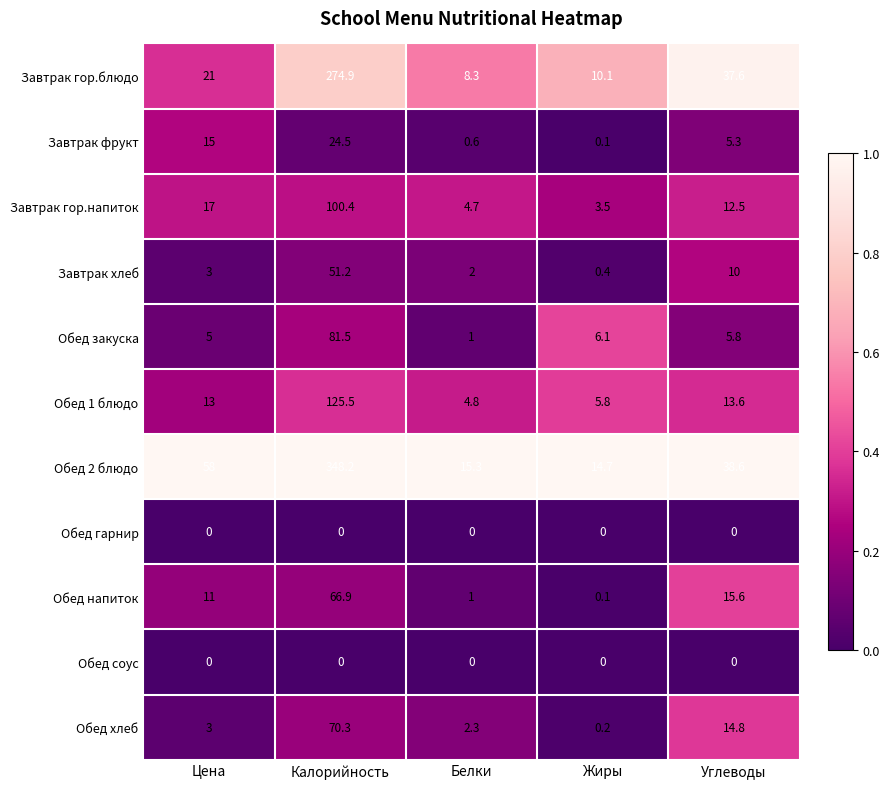

At which label is Обед напиток closest to 33?

Углеводы